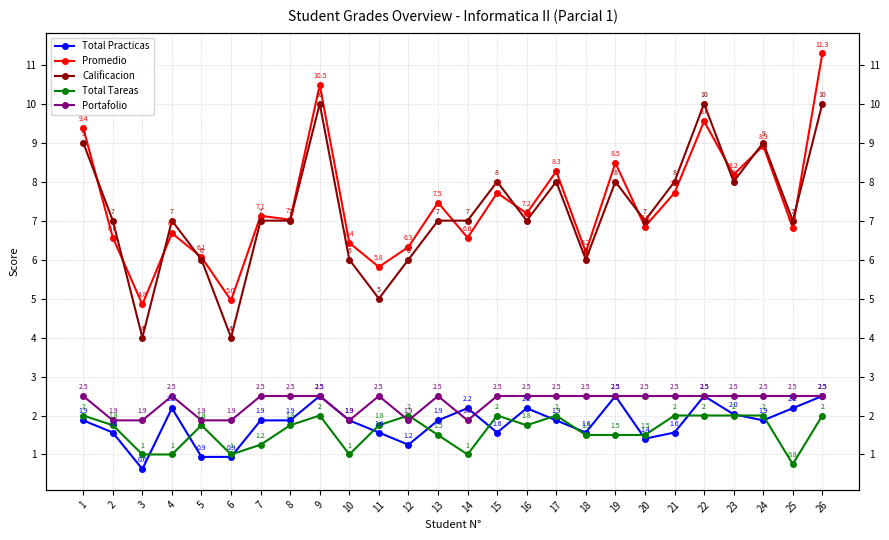

Reading left to right, extract all data points from this chart.

Total Practicas: 1=1.9	2=1.6	3=0.6	4=2.2	5=0.9	6=0.9	7=1.9	8=1.9	9=2.5	10=1.9	11=1.6	12=1.2	13=1.9	14=2.2	15=1.6	16=2.2	17=1.9	18=1.6	19=2.5	20=1.4	21=1.6	22=2.5	23=2.0	24=1.9	25=2.2	26=2.5
Promedio: 1=9.4	2=6.6	3=4.8	4=6.7	5=6.1	6=5.0	7=7.1	8=7.0	9=10.5	10=6.4	11=5.8	12=6.3	13=7.5	14=6.6	15=7.7	16=7.2	17=8.3	18=6.2	19=8.5	20=6.8	21=7.7	22=9.6	23=8.2	24=8.9	25=6.8	26=11.3
Calificacion: 1=9.0	2=7.0	3=4.0	4=7.0	5=6.0	6=4.0	7=7.0	8=7.0	9=10.0	10=6.0	11=5.0	12=6.0	13=7.0	14=7.0	15=8.0	16=7.0	17=8.0	18=6.0	19=8.0	20=7.0	21=8.0	22=10.0	23=8.0	24=9.0	25=7.0	26=10.0
Total Tareas: 1=2.0	2=1.8	3=1.0	4=1.0	5=1.8	6=1.0	7=1.2	8=1.8	9=2.0	10=1.0	11=1.8	12=2.0	13=1.5	14=1.0	15=2.0	16=1.8	17=2.0	18=1.5	19=1.5	20=1.5	21=2.0	22=2.0	23=2.0	24=2.0	25=0.8	26=2.0
Portafolio: 1=2.5	2=1.9	3=1.9	4=2.5	5=1.9	6=1.9	7=2.5	8=2.5	9=2.5	10=1.9	11=2.5	12=1.9	13=2.5	14=1.9	15=2.5	16=2.5	17=2.5	18=2.5	19=2.5	20=2.5	21=2.5	22=2.5	23=2.5	24=2.5	25=2.5	26=2.5